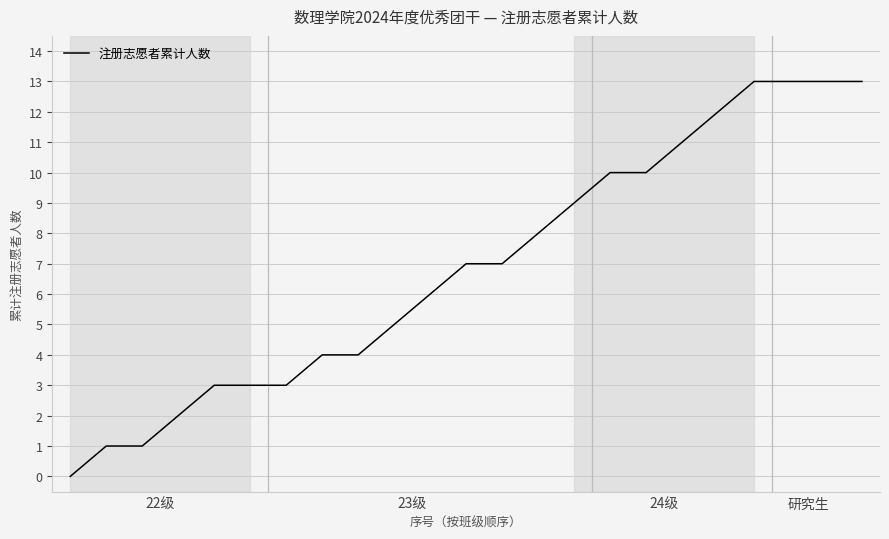

What is the maximum value shown in the chart?

13